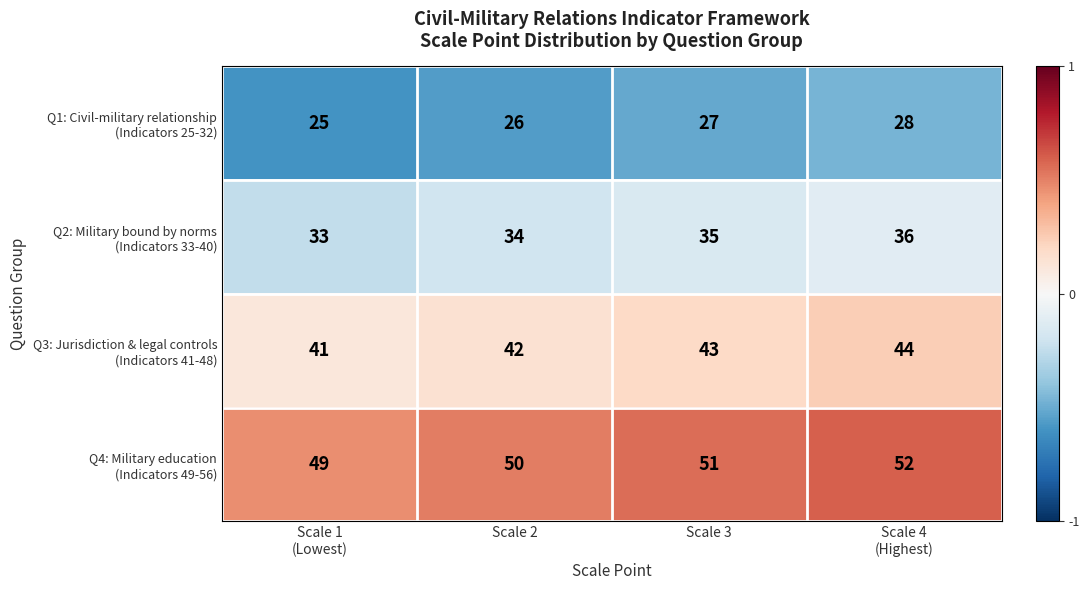

What is the greatest value displayed?

52